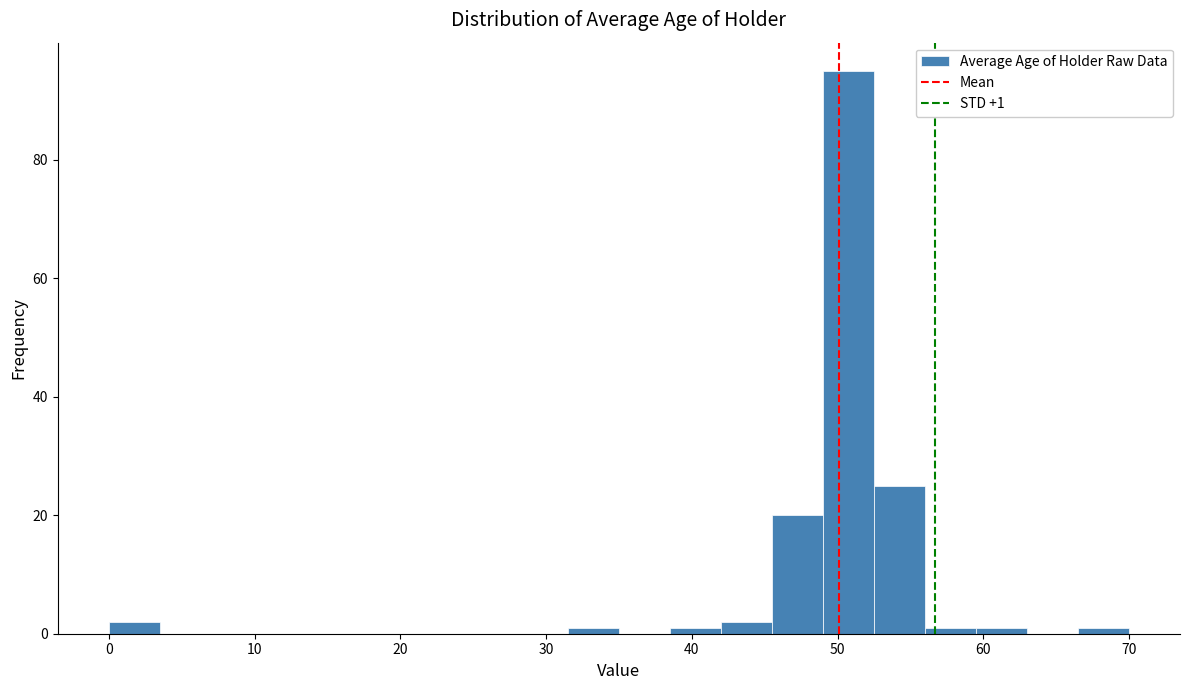

Read against the x-axis, roughly where is the centre of the tallest bar?

51